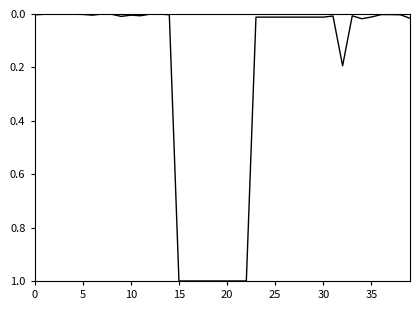

Does the chart have visible grid lines?

No